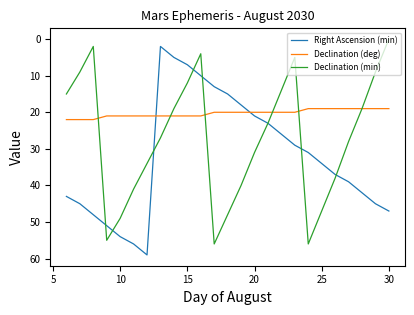

True or false: Right Ascension (min) and Declination (deg) intersect in this chart.

True